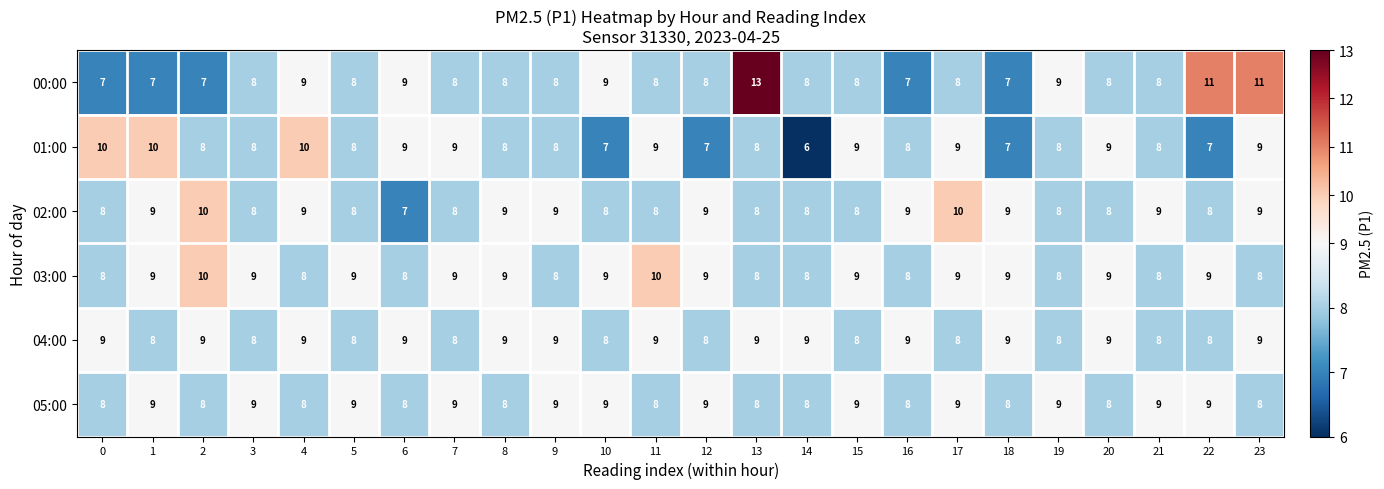

What is the sum of the 00:00 values at 3 and 11?

16